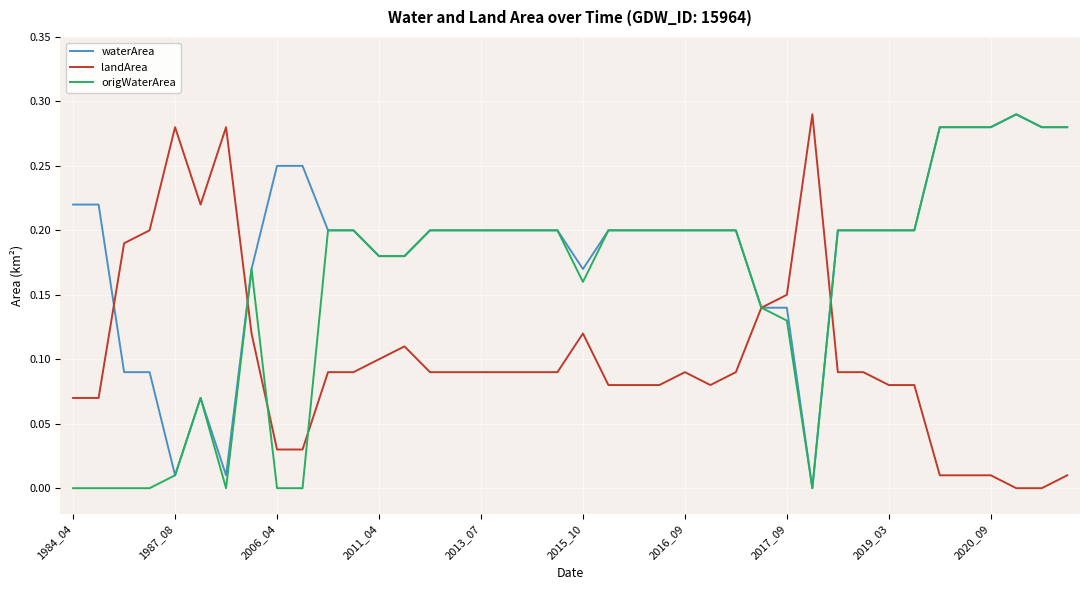

How many series are shown in this chart?

3